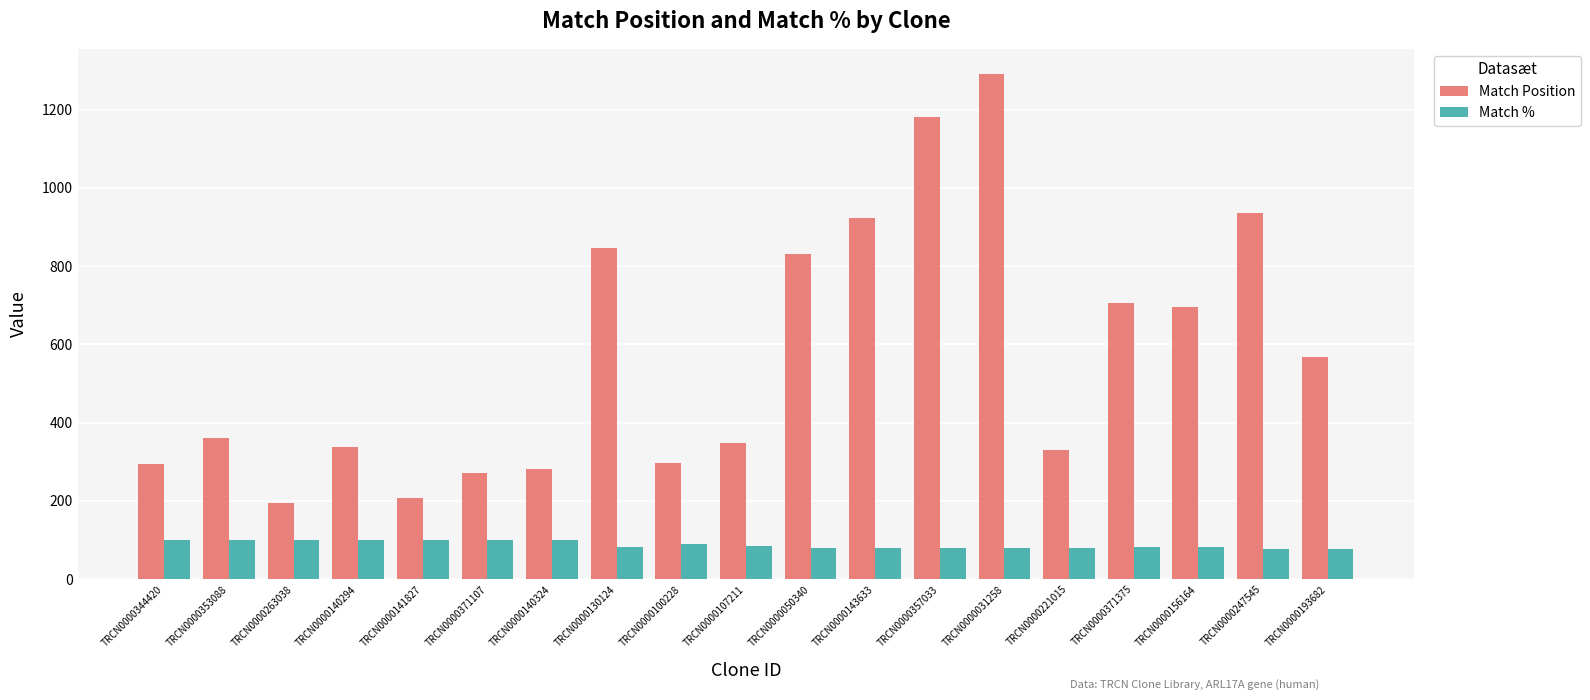

What is the smallest value displayed?

77